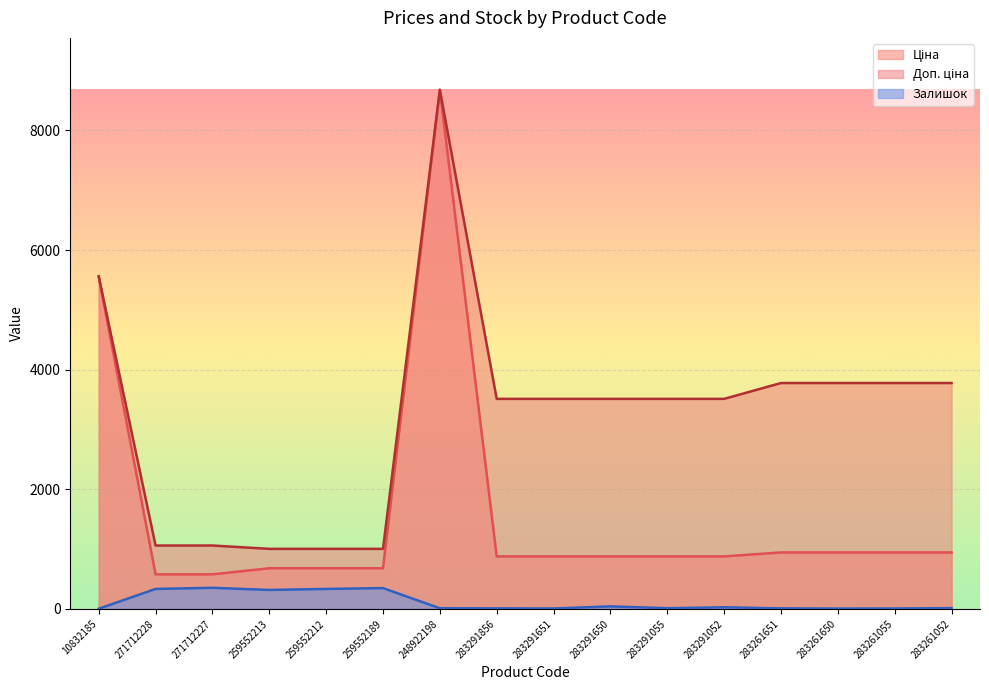

What is the value of the Ціна point at the 12th from the left?

878.0